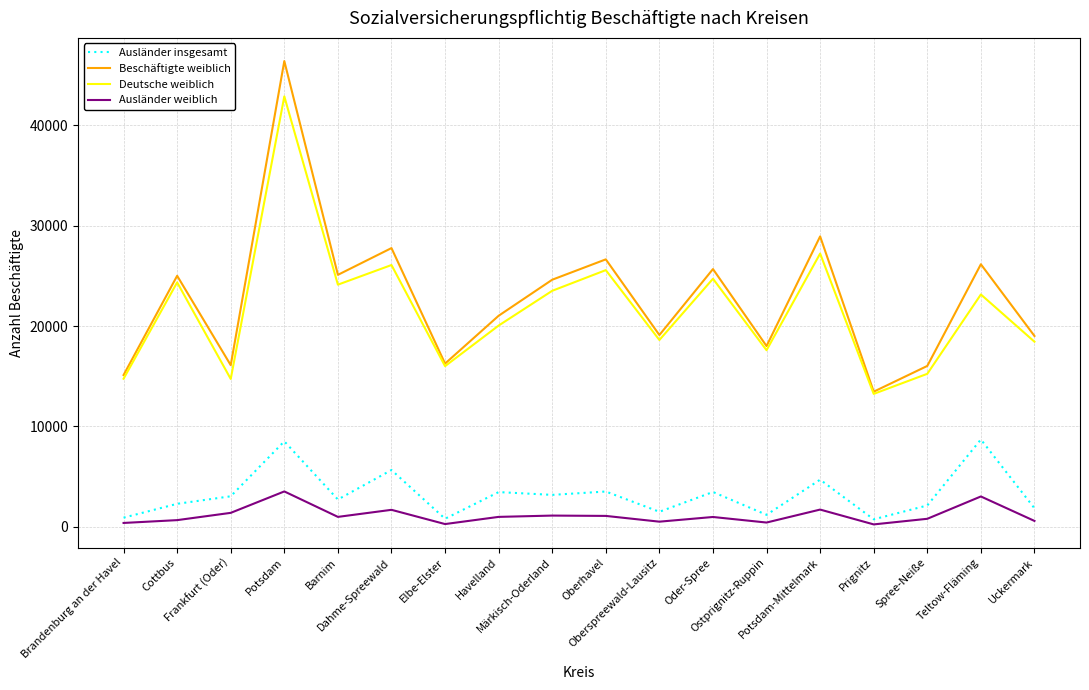

What is the average value of the Deutsche weiblich series?

21682